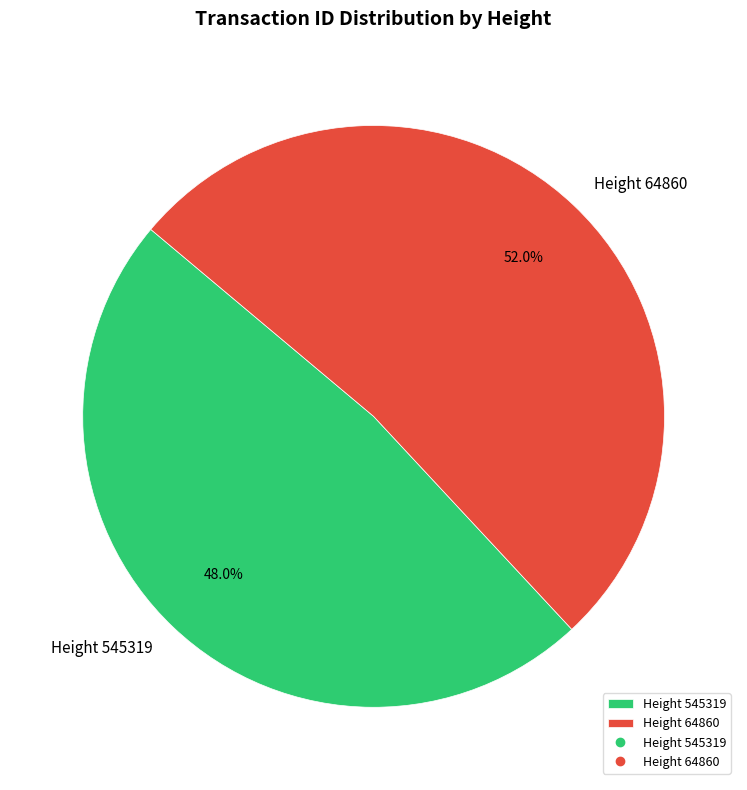

Rank the categories by value from lowest to highest.

Height 545319, Height 64860